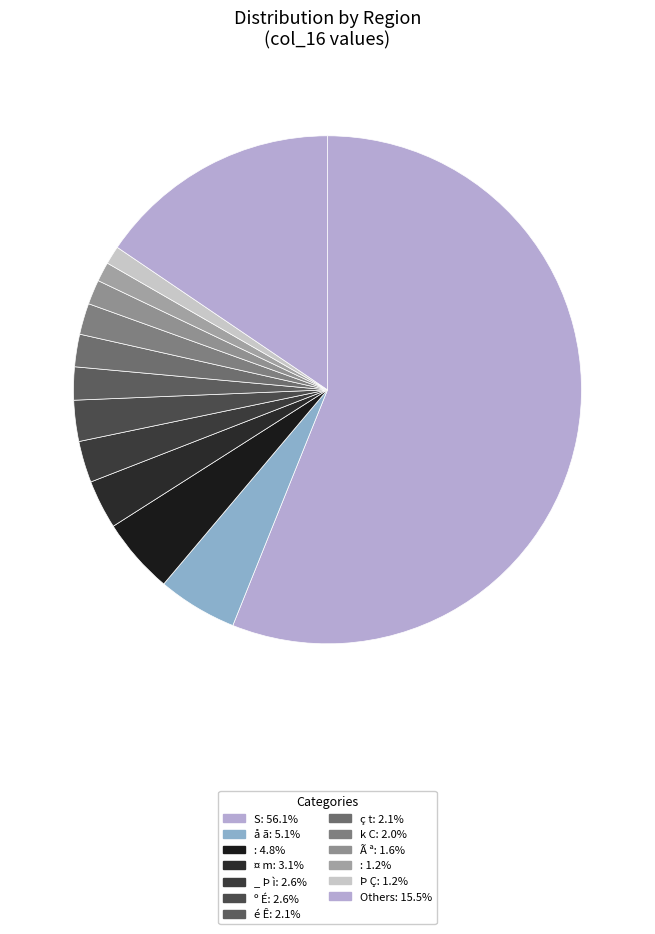

How many segments does this pie chart have?

13